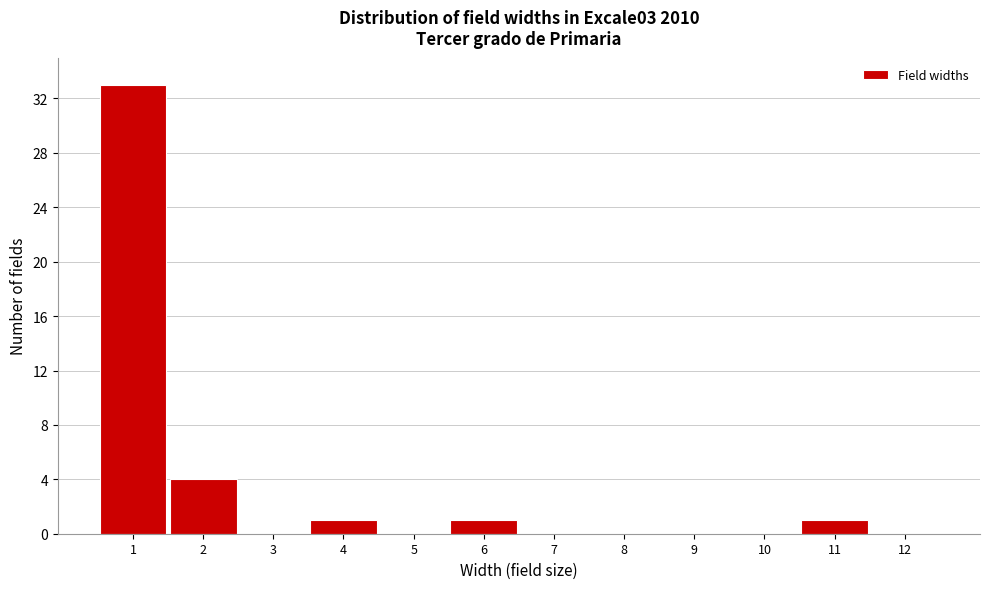

Reading left to right, what are all the values shown in this chart?

1=33	2=4	3=0	4=1	5=0	6=1	7=0	8=0	9=0	10=0	11=1	12=0